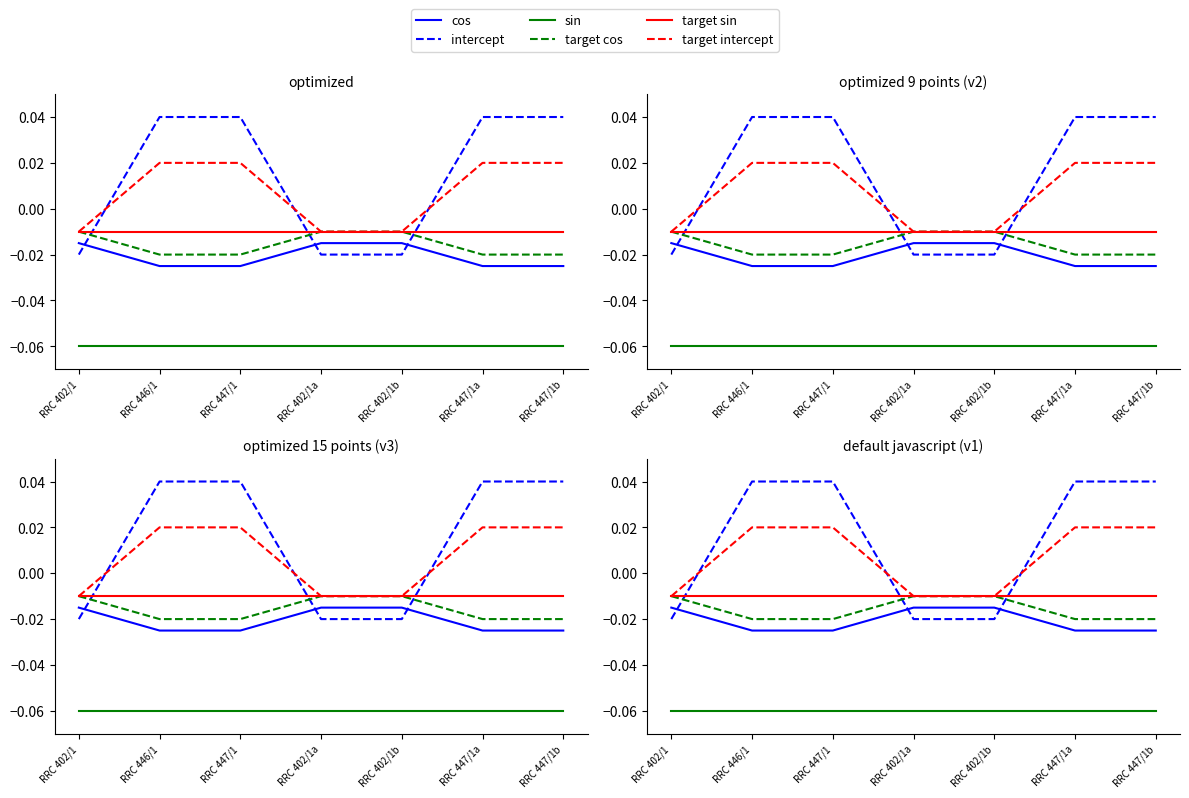

At which category does the chart reach its peak across all series?

RRC 446/1